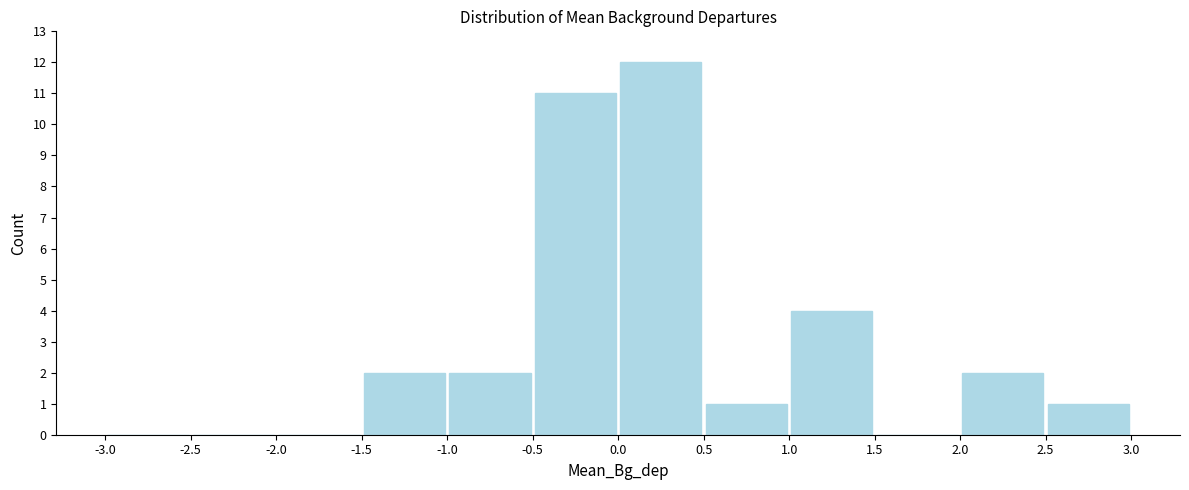

Over which range of the x-axis is the bar tallest?

0.0 to 0.5